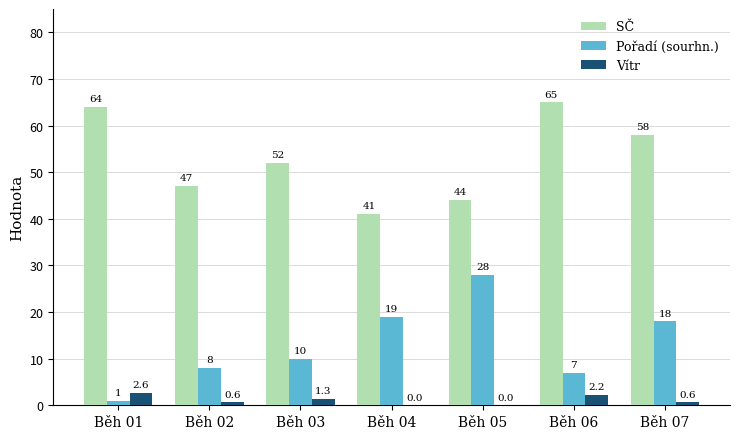

What is the total value across all series at Běh 02?

55.6